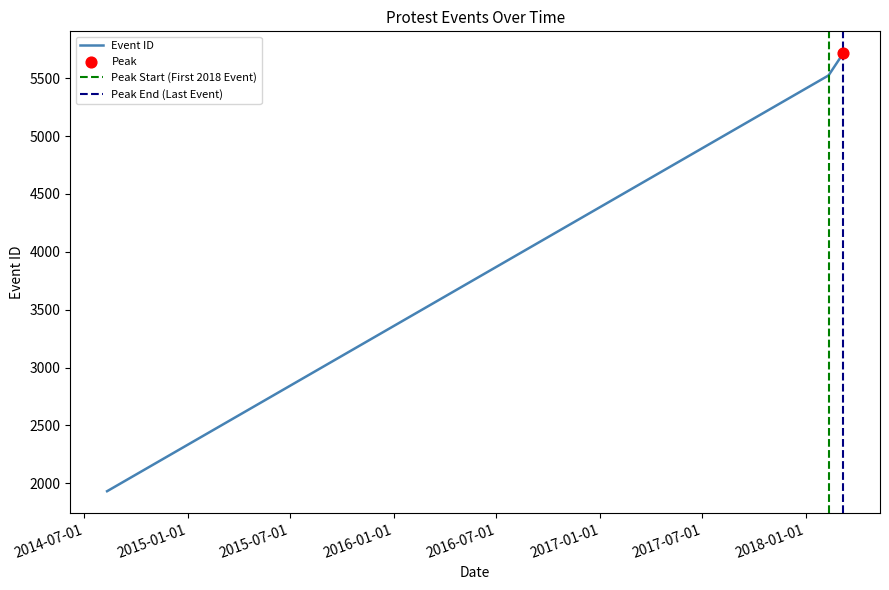

Approximately how many times larger is the value at 2018-02-10 compared to 2018-03-08?

1.0